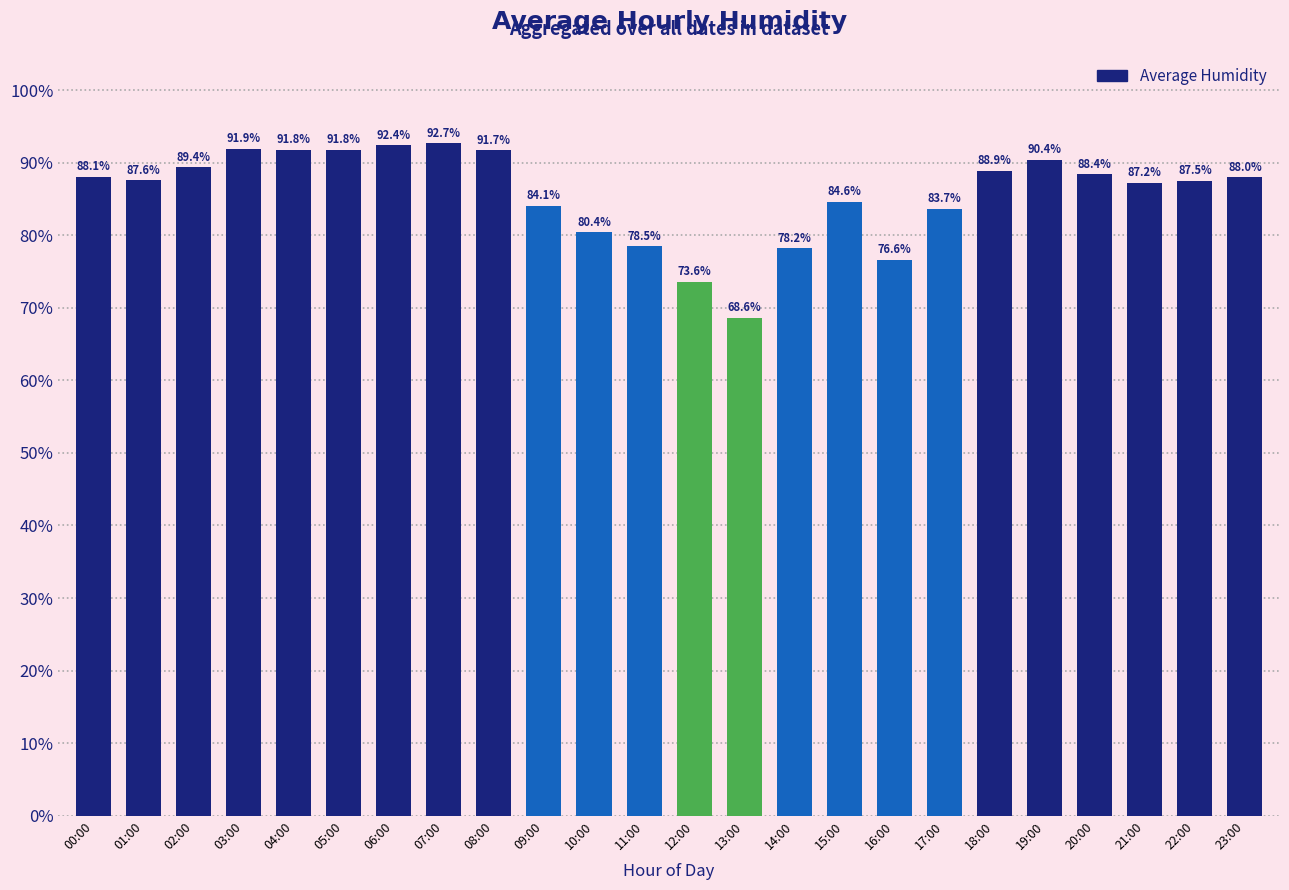

What is the difference between the maximum and minimum values?

24.1